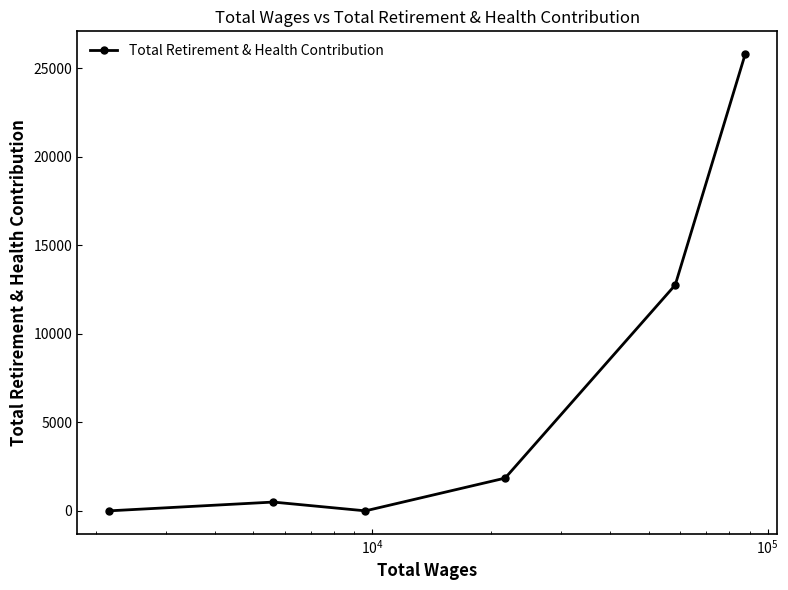

What is the value of the 6th point from the left?

25789.1